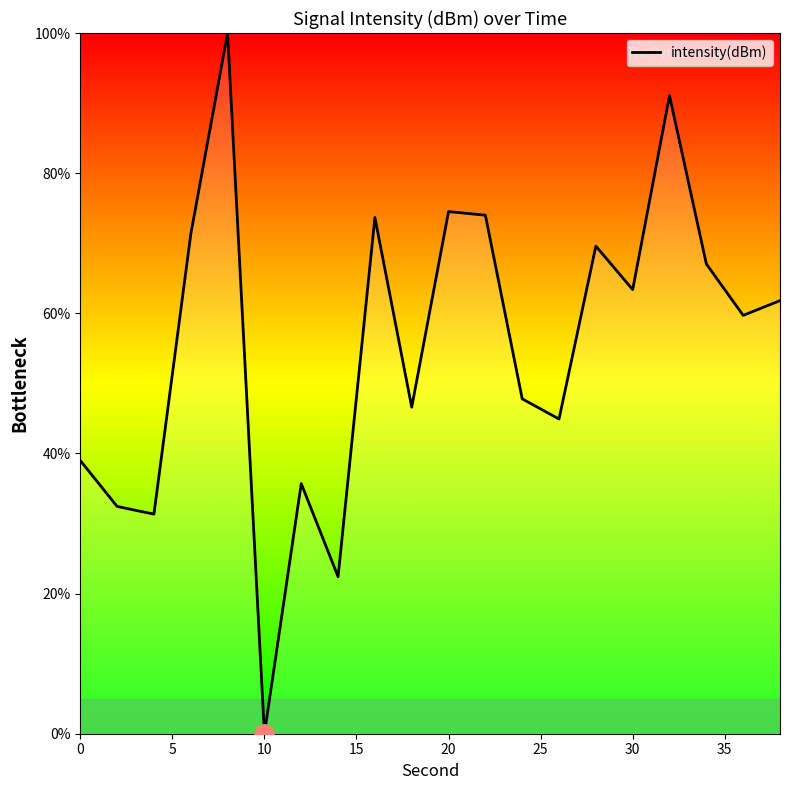

What is the sum of all values?

1106.2